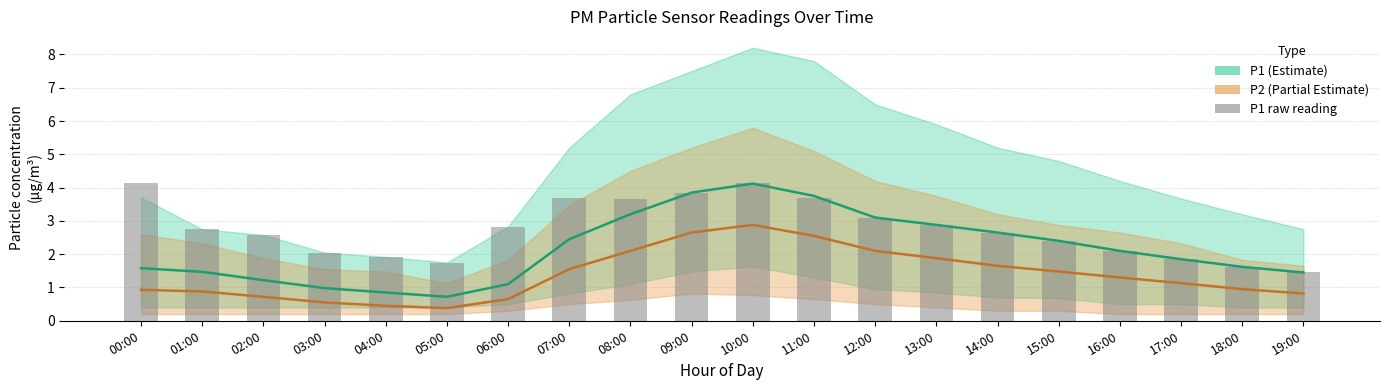

What is the ratio of the value at 15:00 to the value at 19:00?

1.7